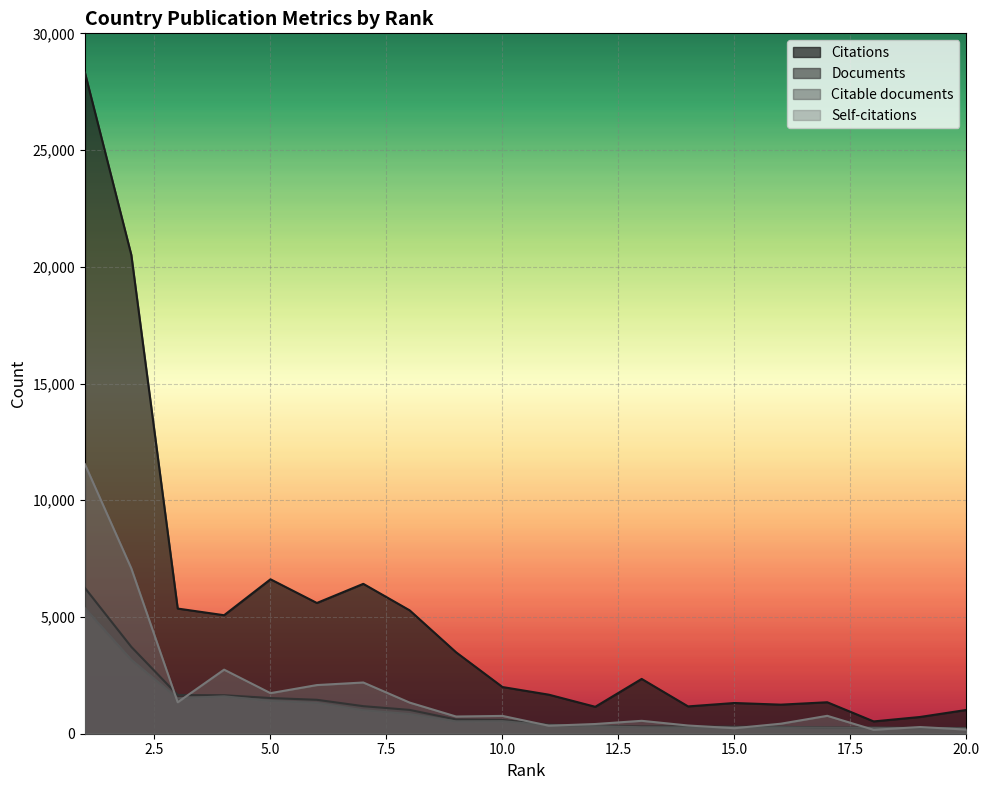

What is the maximum value for Citations?

28319